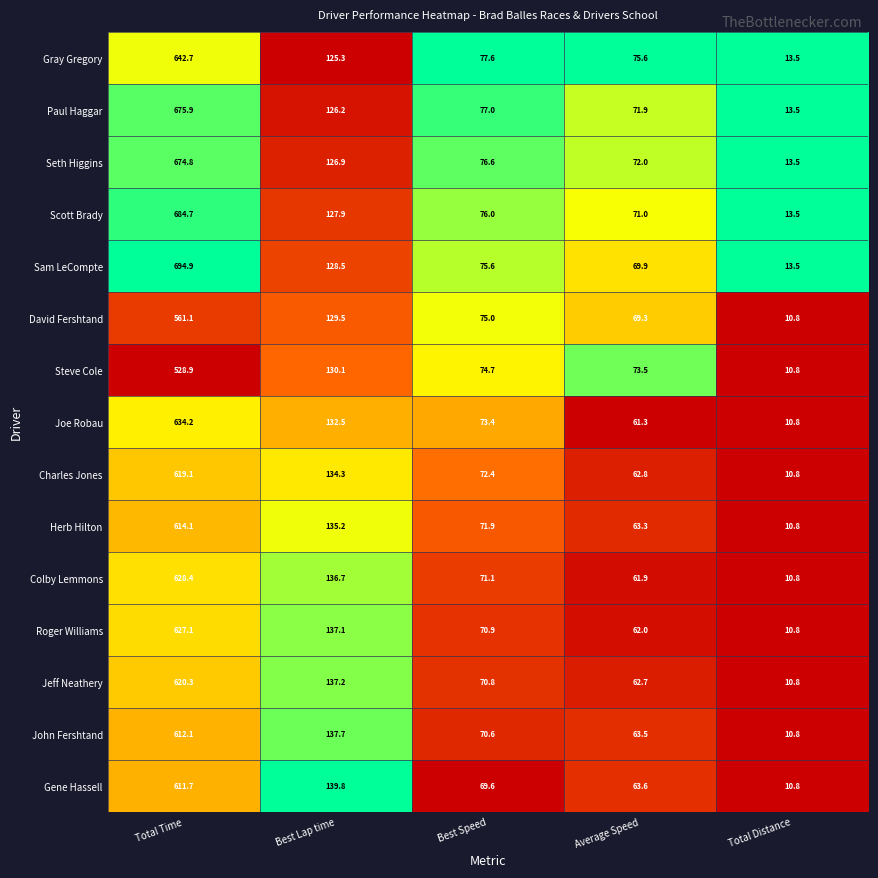

What is the spread (max minus min) of values at Average Speed?

14.3